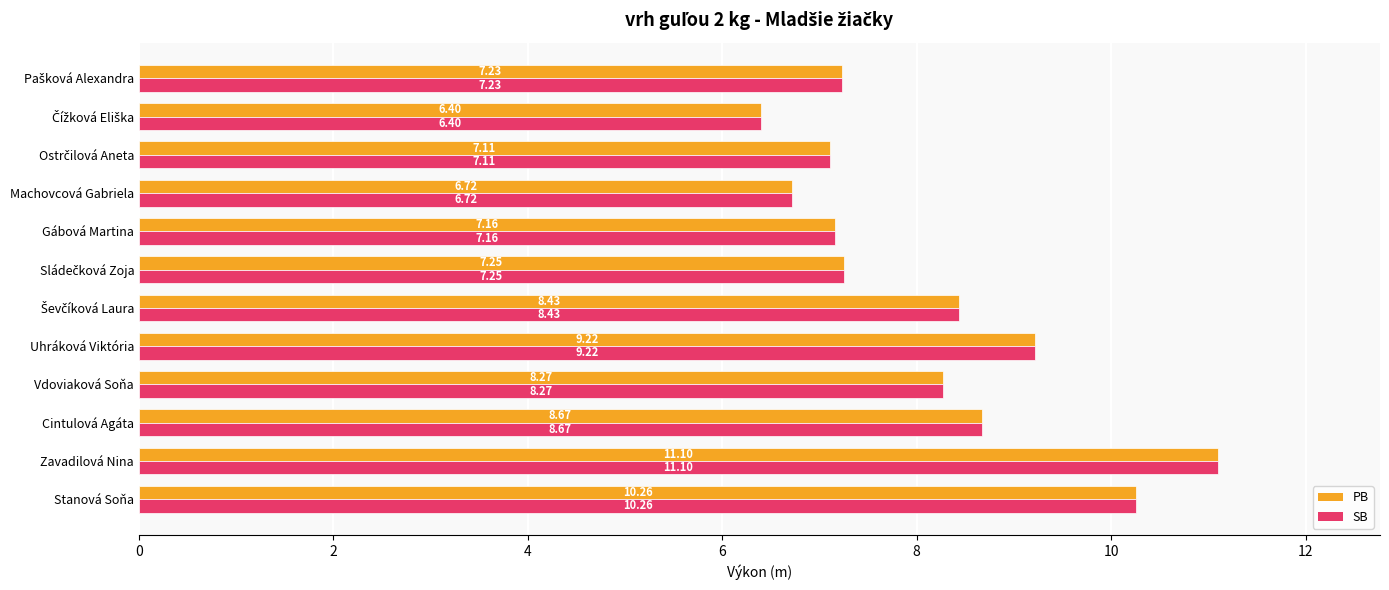

What is the sum of the SB values at Uhráková Viktória and Cintulová Agáta?

17.9